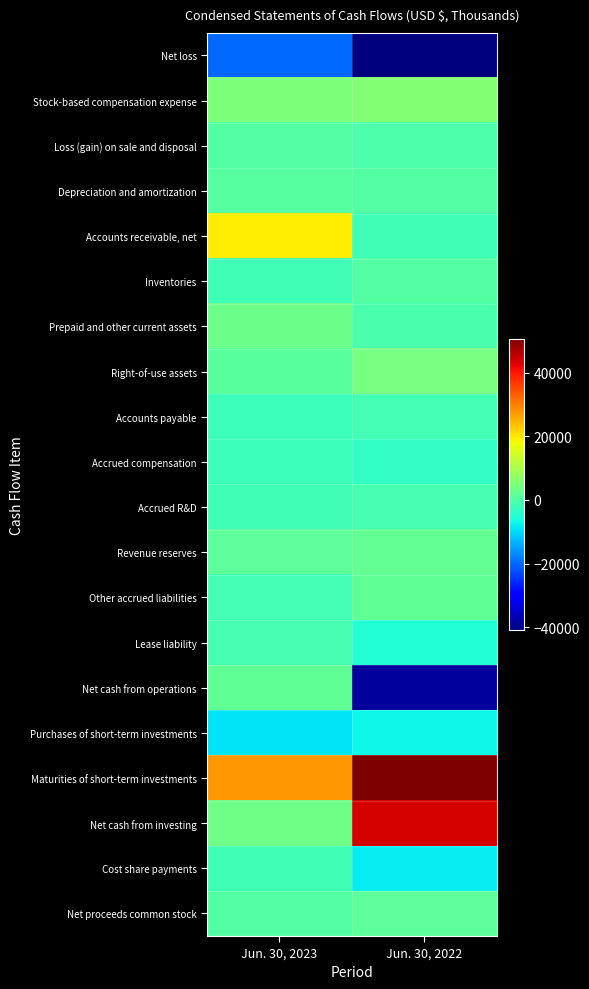

Which series has the largest total across all categories?

Maturities of short-term investments